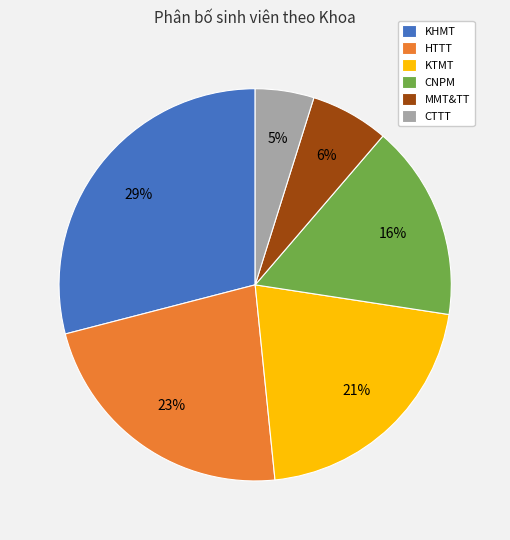

To the nearest percent, what is the difference between the MMT&TT and KHMT slice percentages?

23%